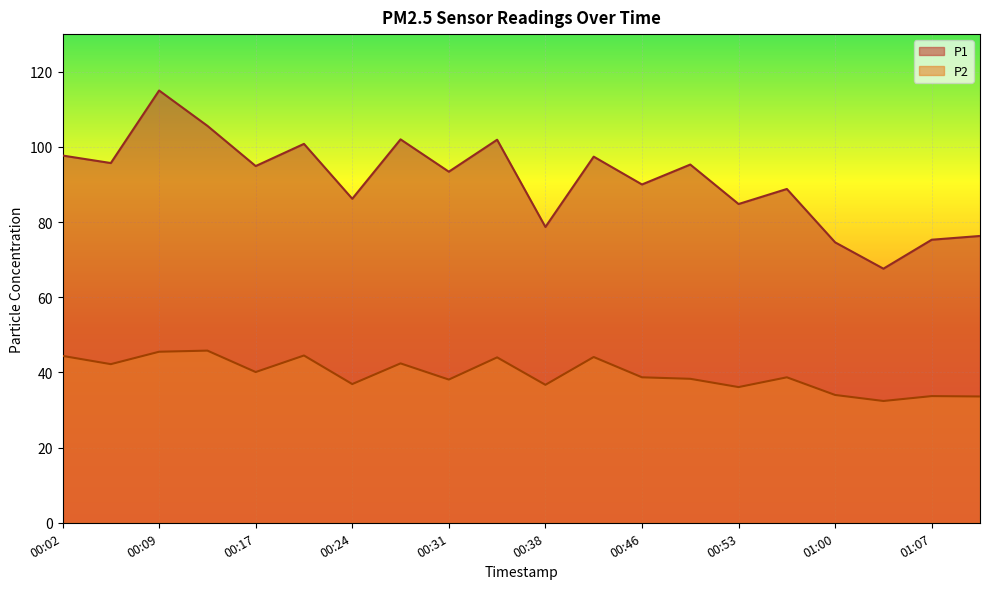

How many lines are shown in the chart?

2